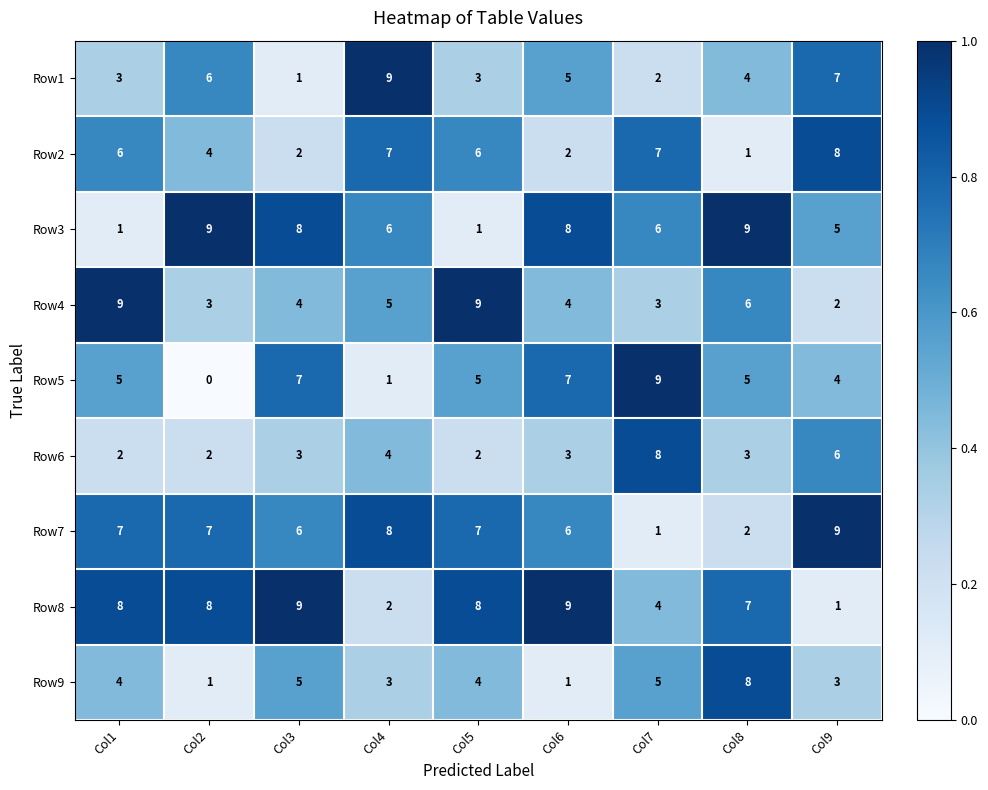

At Col1, list the series in order from largest to smallest.

Row4, Row8, Row7, Row2, Row5, Row9, Row1, Row6, Row3